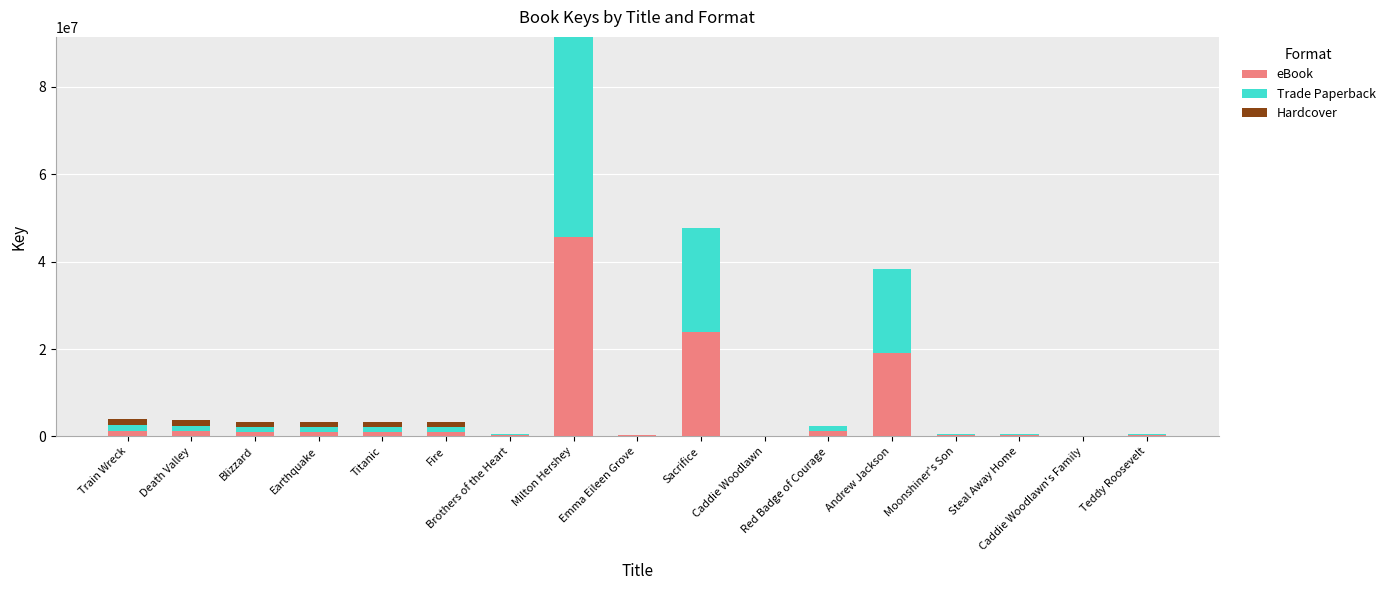

Are the bars grouped side by side (vs. stacked)?

No